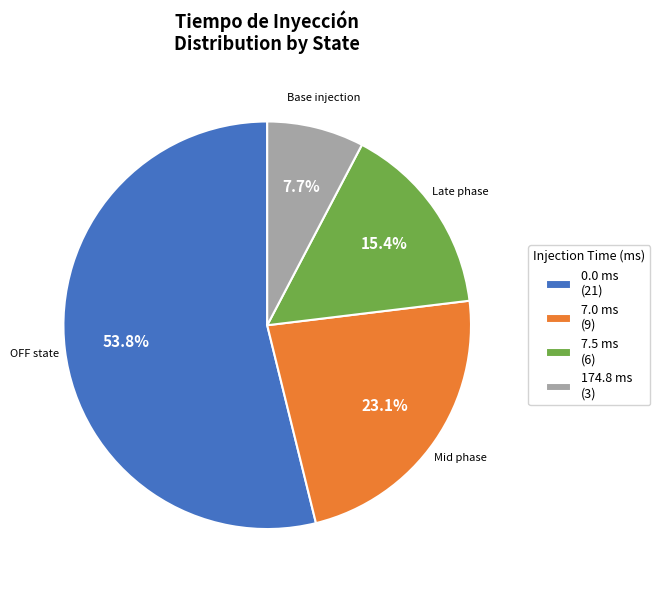

Does any single category account for the majority?

Yes